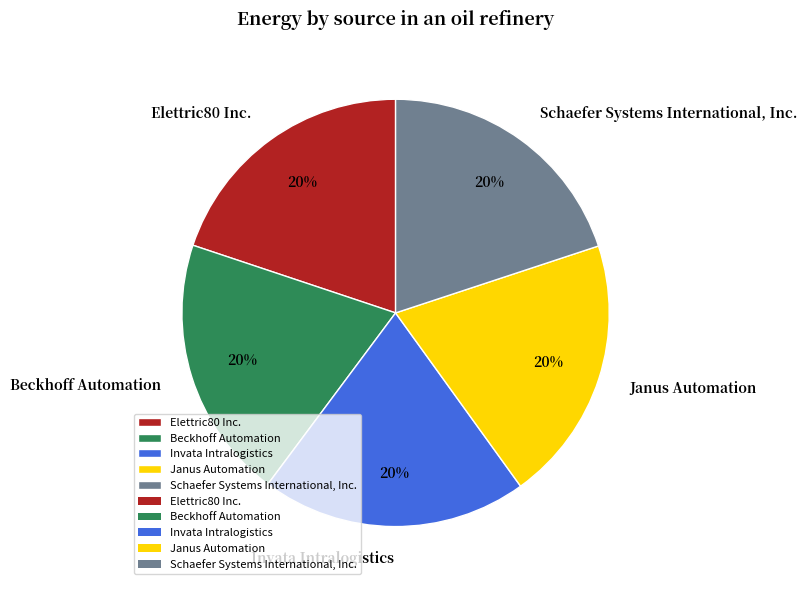

What percentage is the Elettric80 Inc. slice, to the nearest percent?

20%